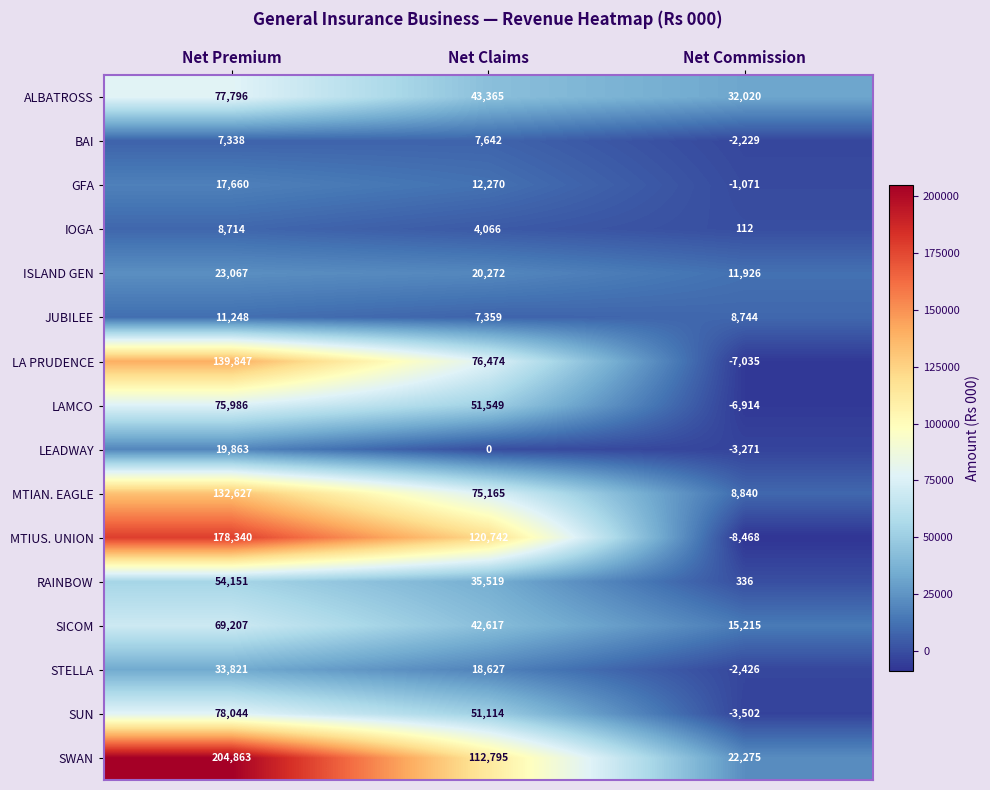

What is the spread (max minus min) of values at Net Claims?

120742